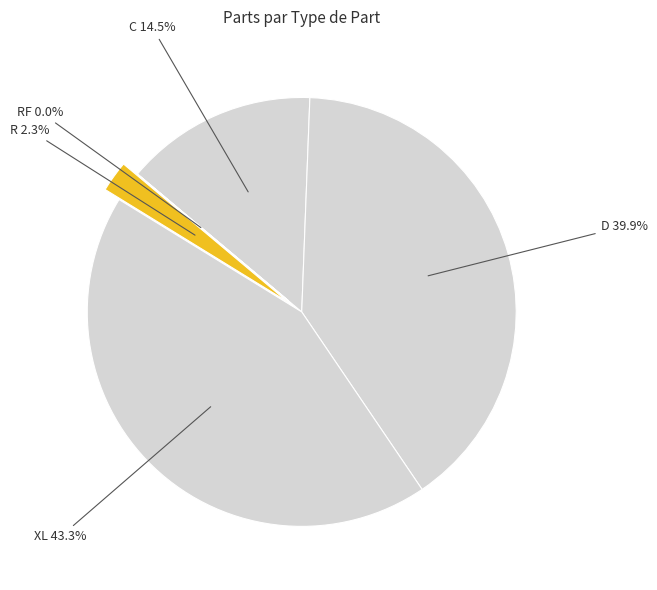

Is there a majority slice in this chart?

No